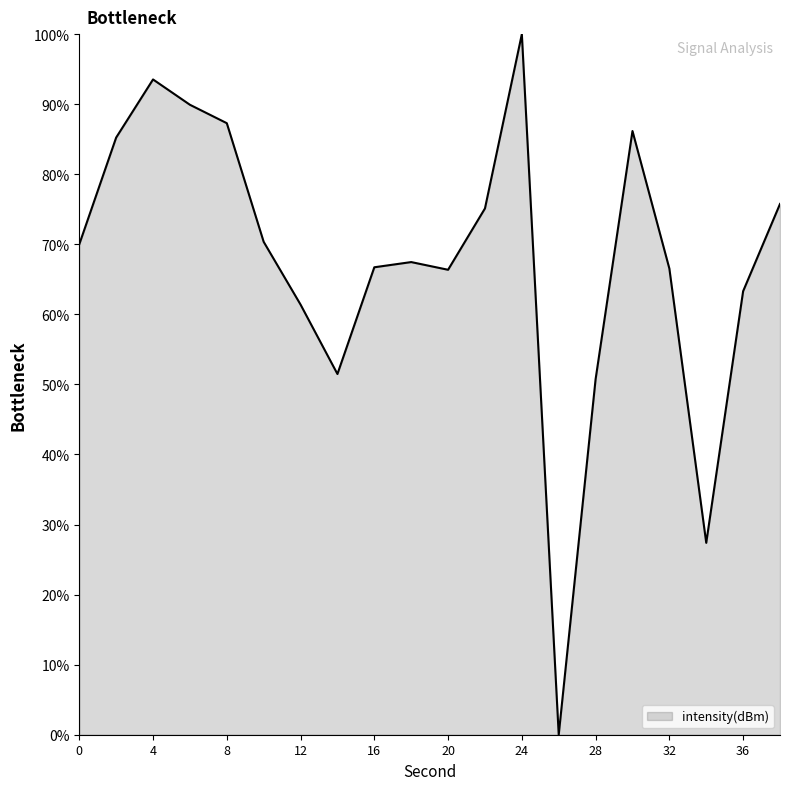

What is the greatest value displayed?

100.0